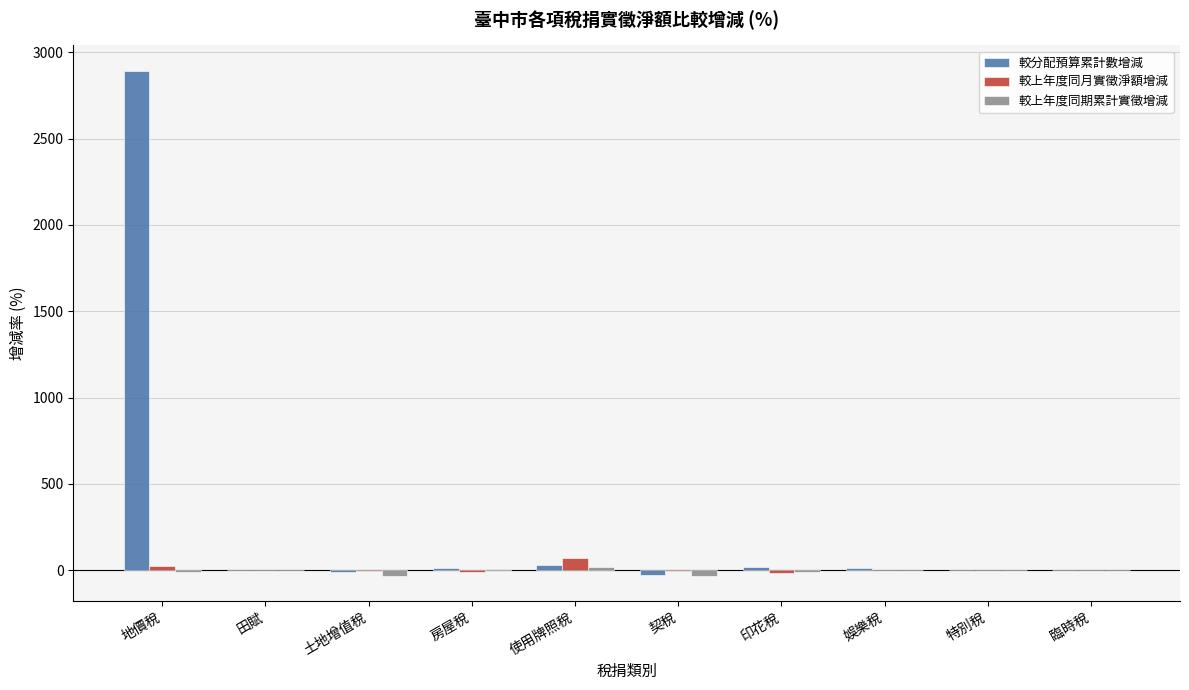

Which series has the widest spread of values?

較分配預算累計數增減